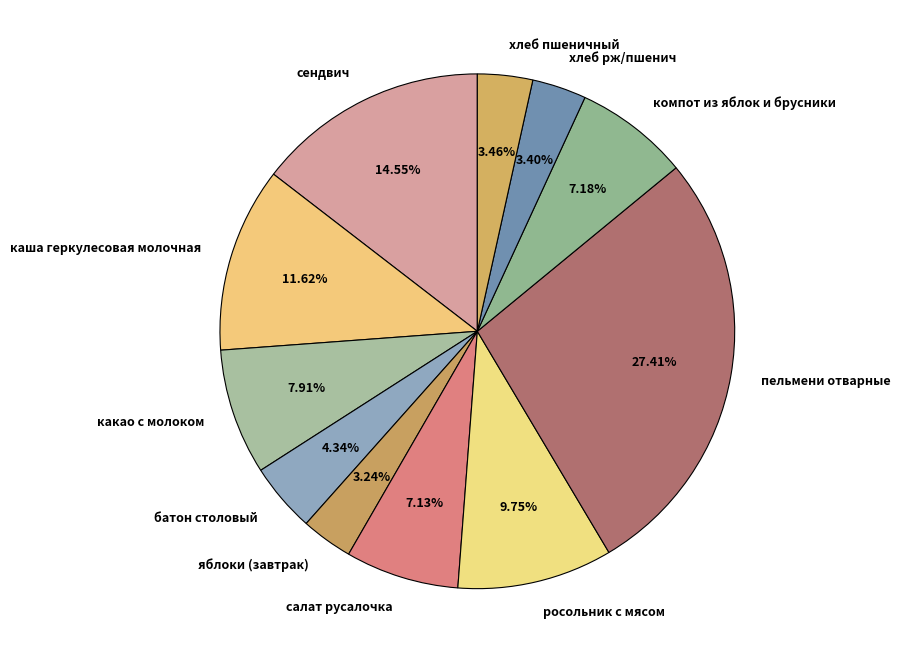

What percentage do салат русалочка and пельмени отварные together represent?

34.5%